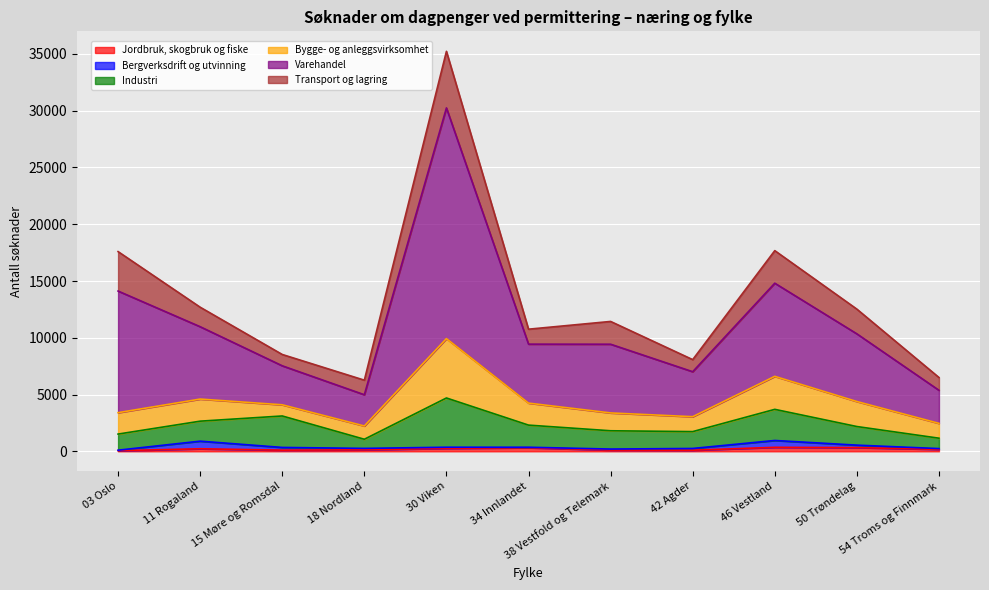

The value of Varehandel at 18 Nordland is 2753. True or false?

True